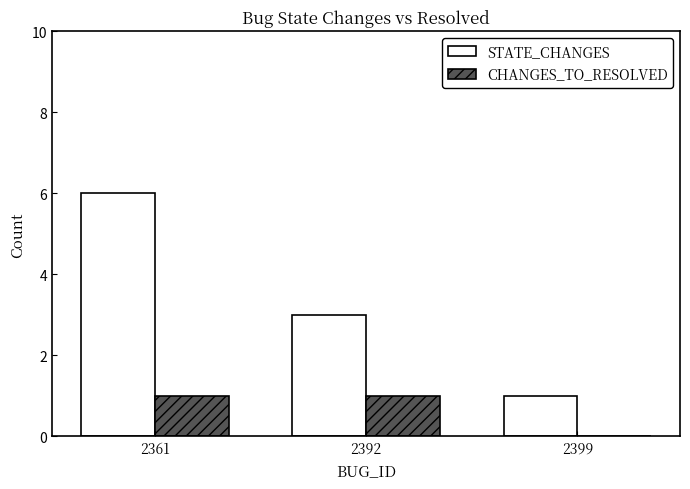

What is the sum of all STATE_CHANGES values?

10